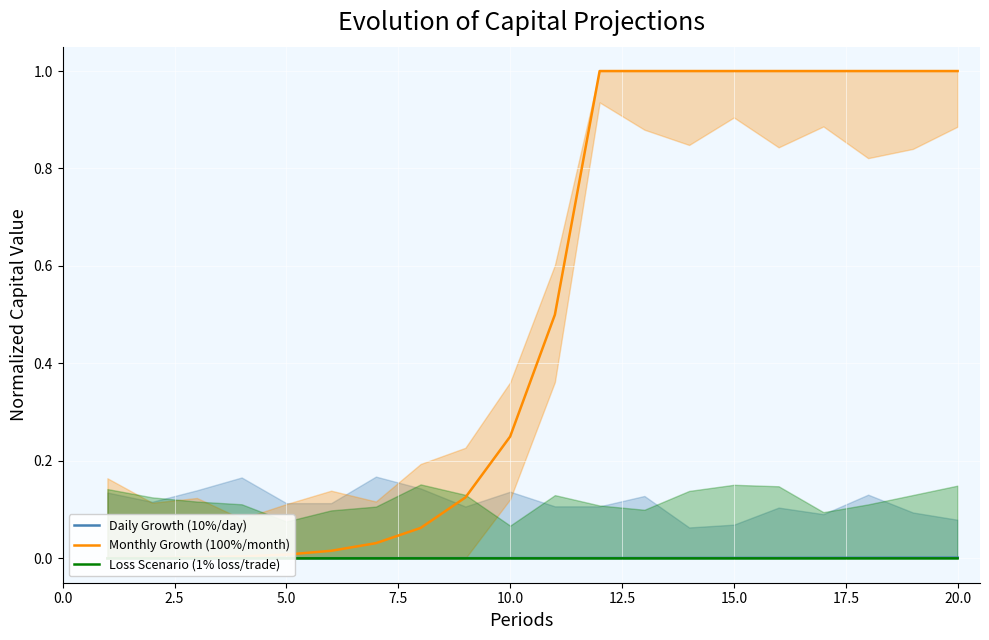

What position from the right is 20.0?

1